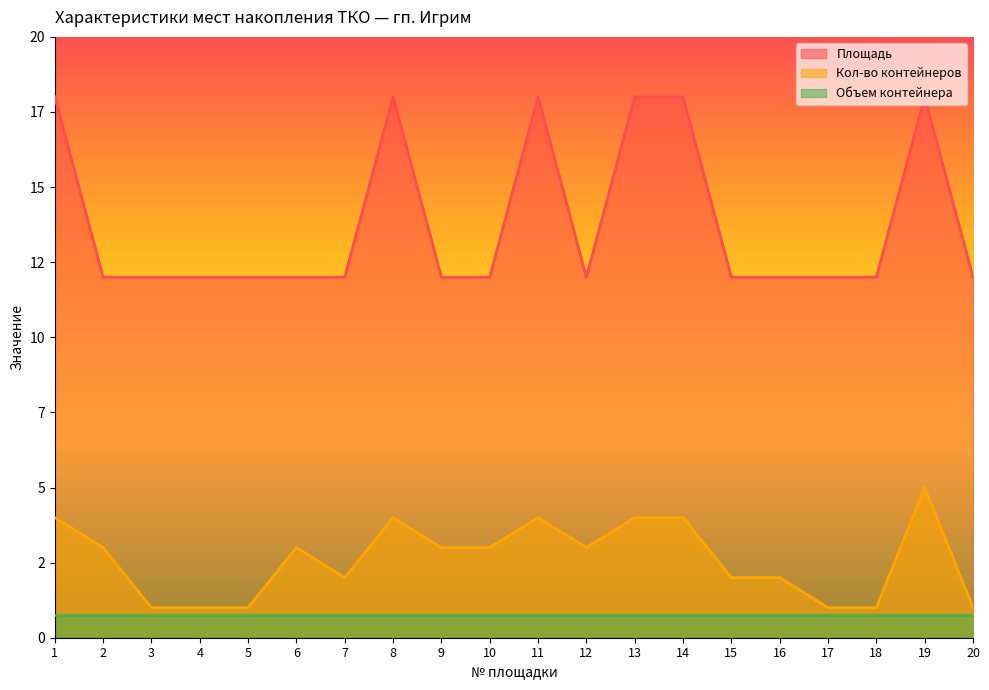

Rank the categories by Площадь value from lowest to highest.

2, 3, 4, 5, 6, 7, 9, 10, 12, 15, 16, 17, 18, 20, 1, 8, 11, 13, 14, 19